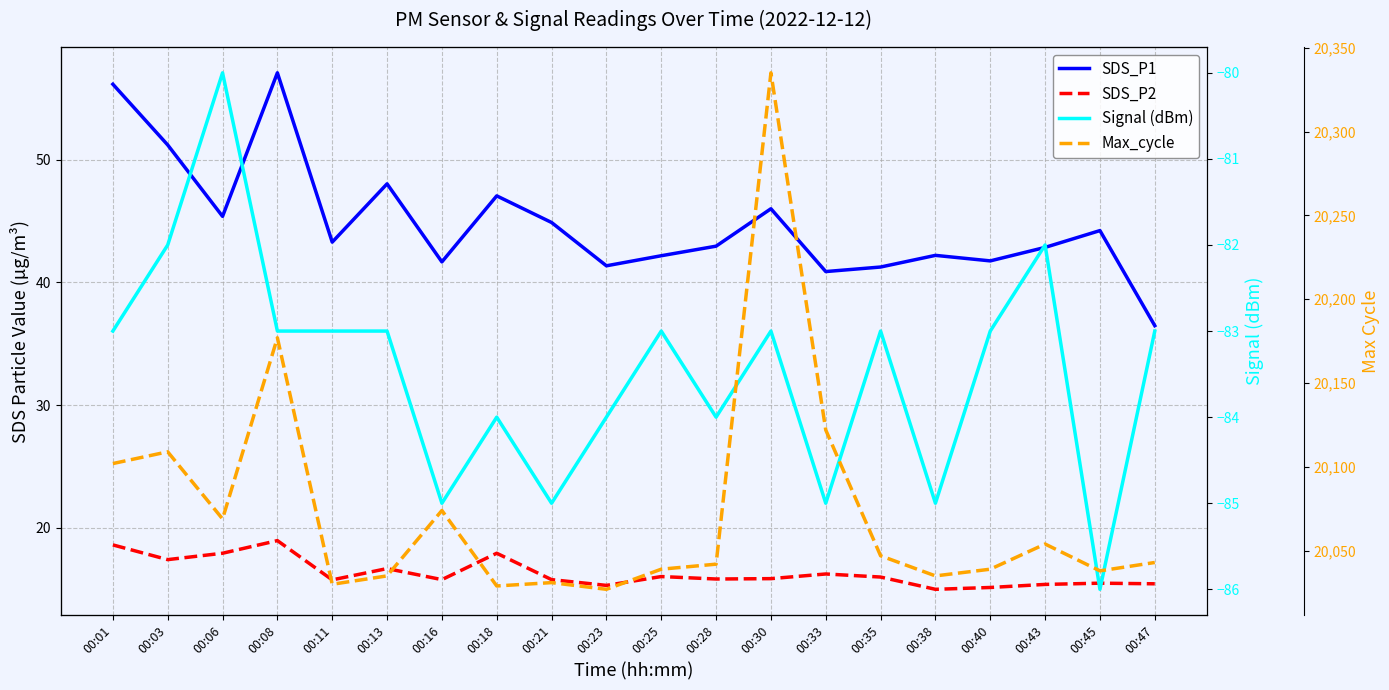

At which category does SDS_P1 reach its first local peak?

00:08